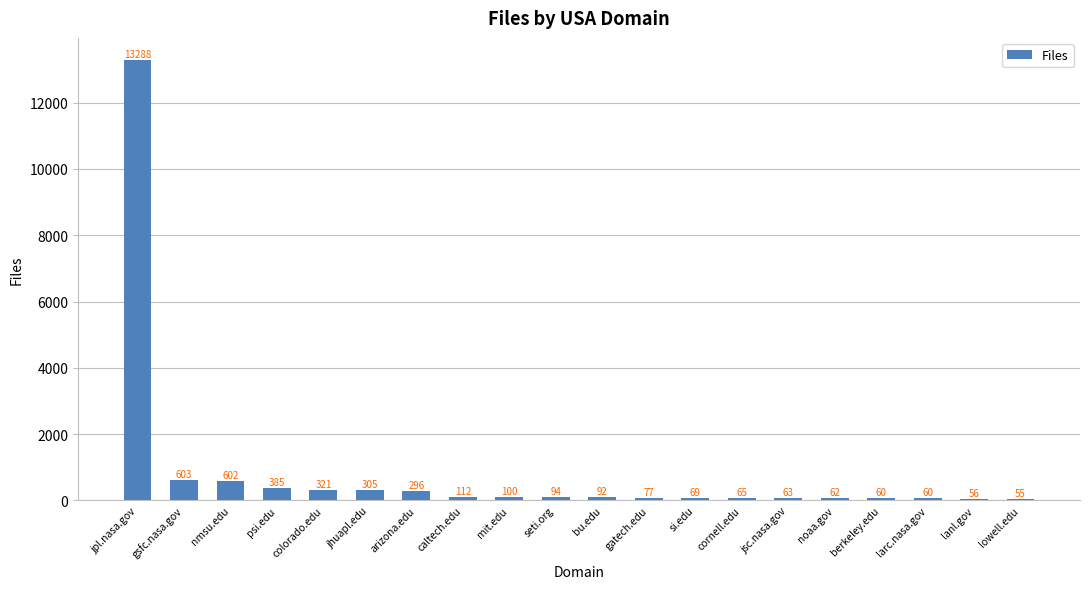

Which label corresponds to the smallest value in the chart?

lowell.edu